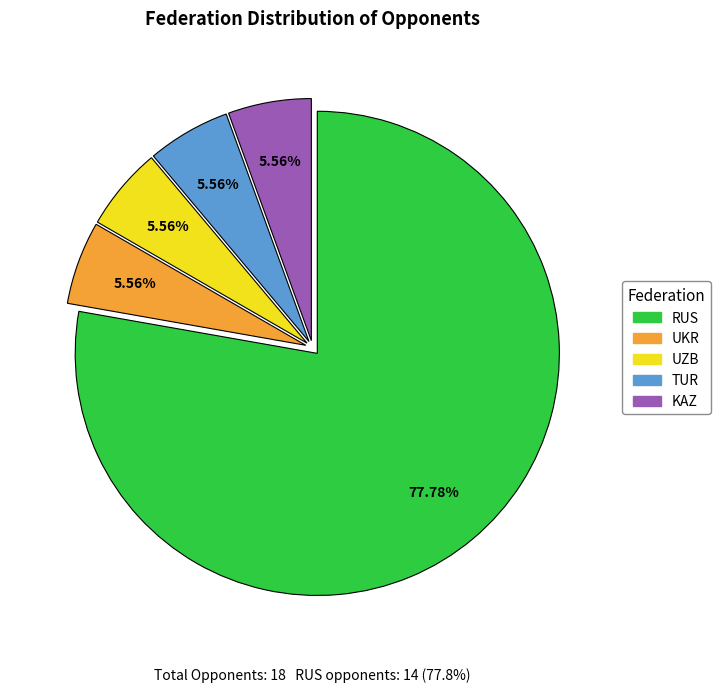

To the nearest percent, what is the difference between the largest and smallest slice percentages?

72%